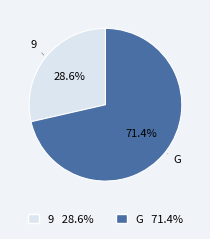

To the nearest percent, what percentage of the pie is G?

71%